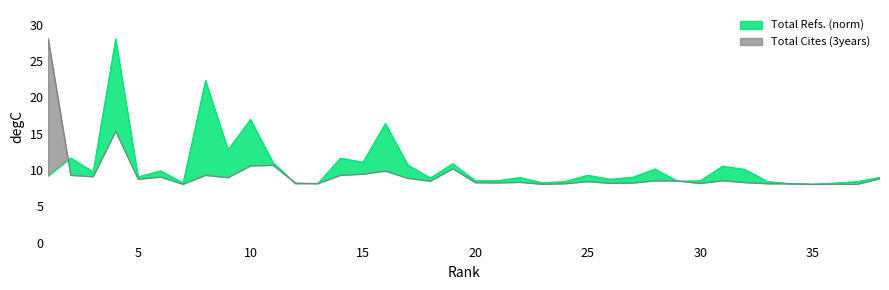

At which label does Total Refs. (norm) first exceed 9?

1